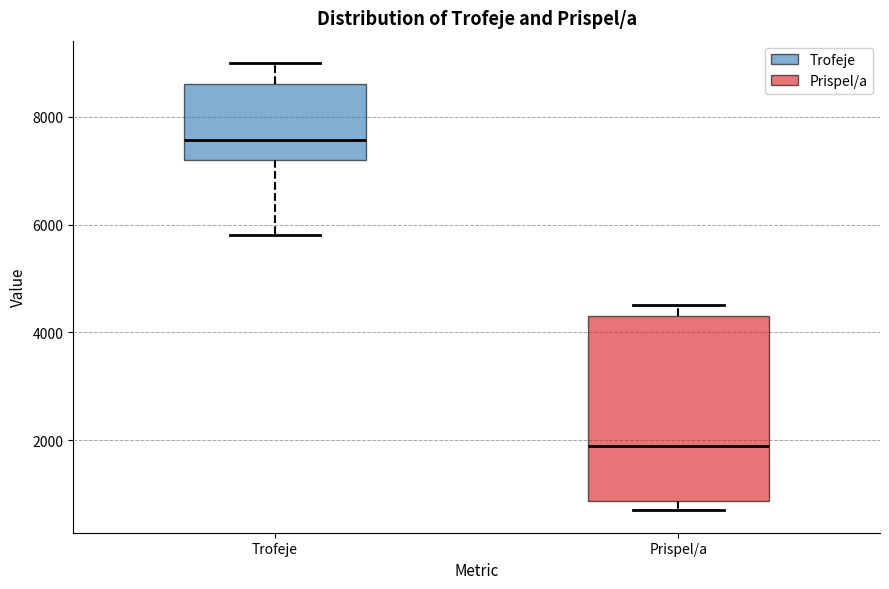

Where does the upper whisker of the box for Trofeje end on the y-axis? The values are not printed on the chart, so give them approximately, as read against the axis.

9000